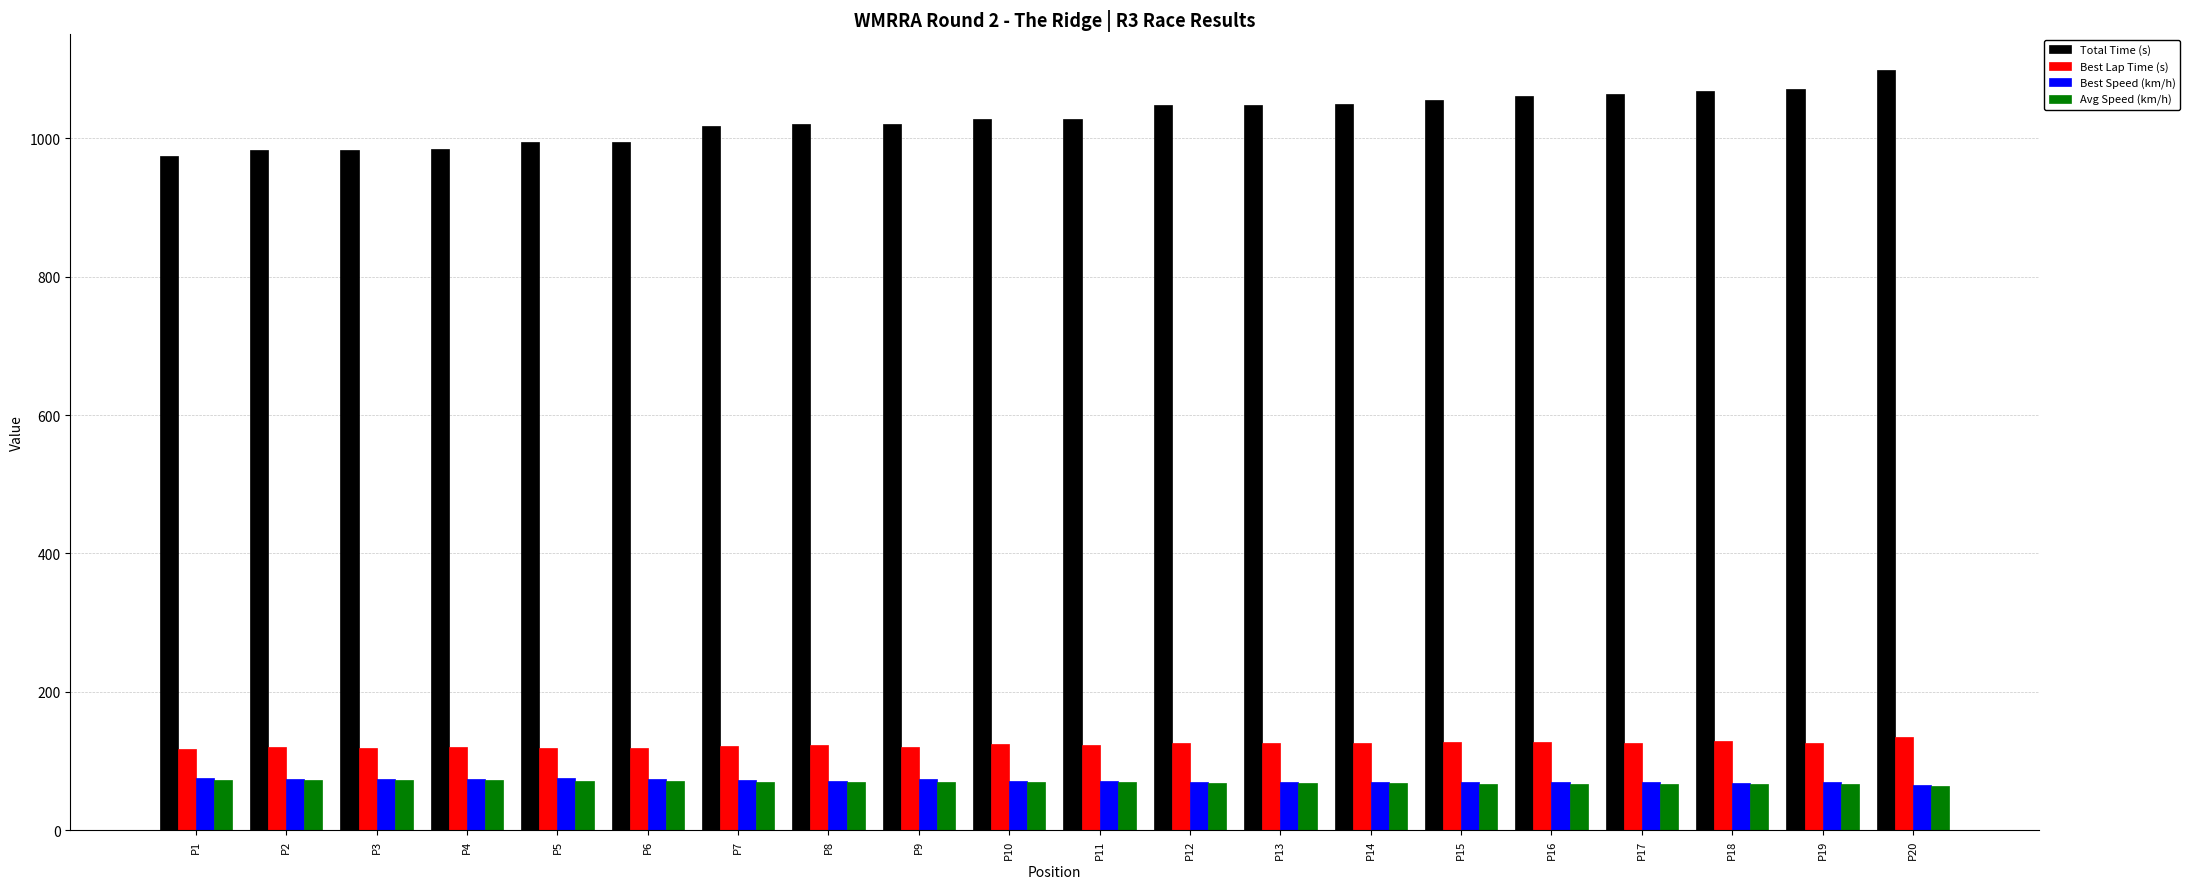

What is the lowest value of the Best Lap Time (s) series?

117.0